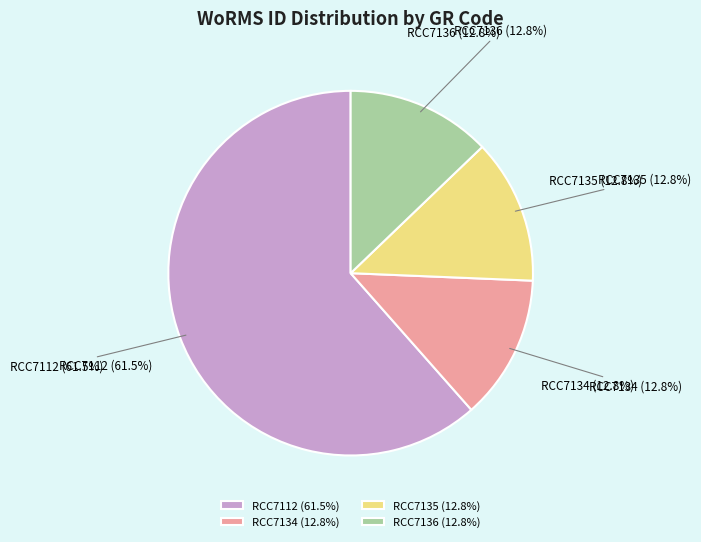

To the nearest percent, what portion does RCC7135 represent?

13%